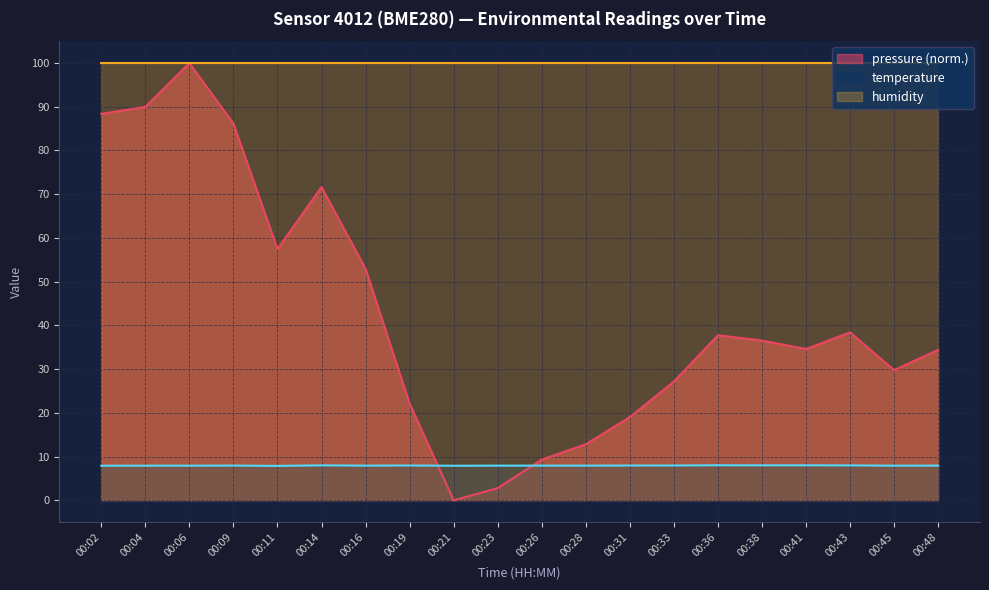

What is the difference between the highest and lowest values at 00:26?

92.1